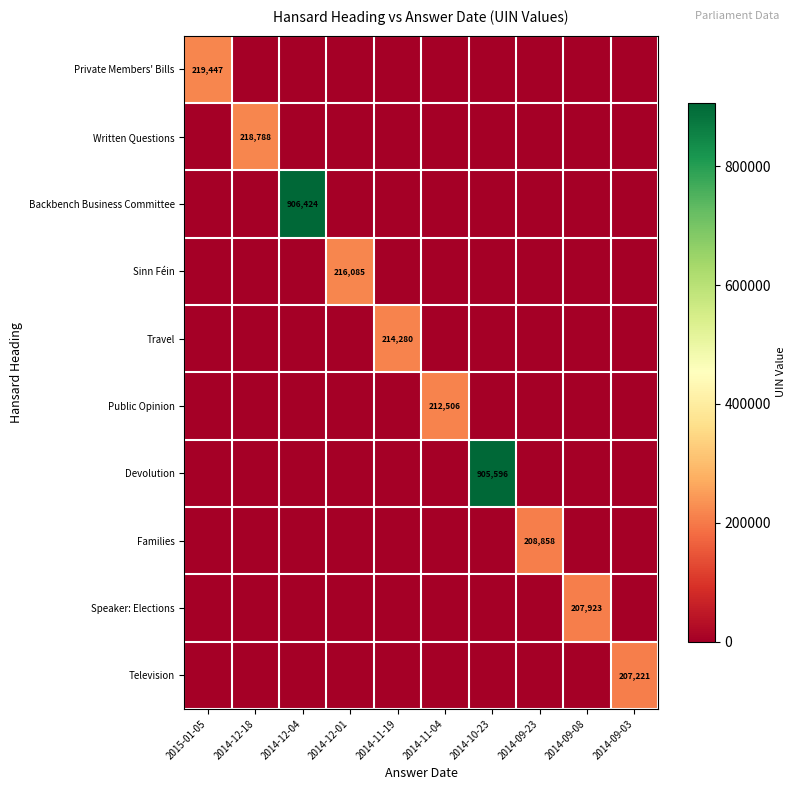

Is it true that Speaker: Elections equals 315868 at 2014-09-08?

False